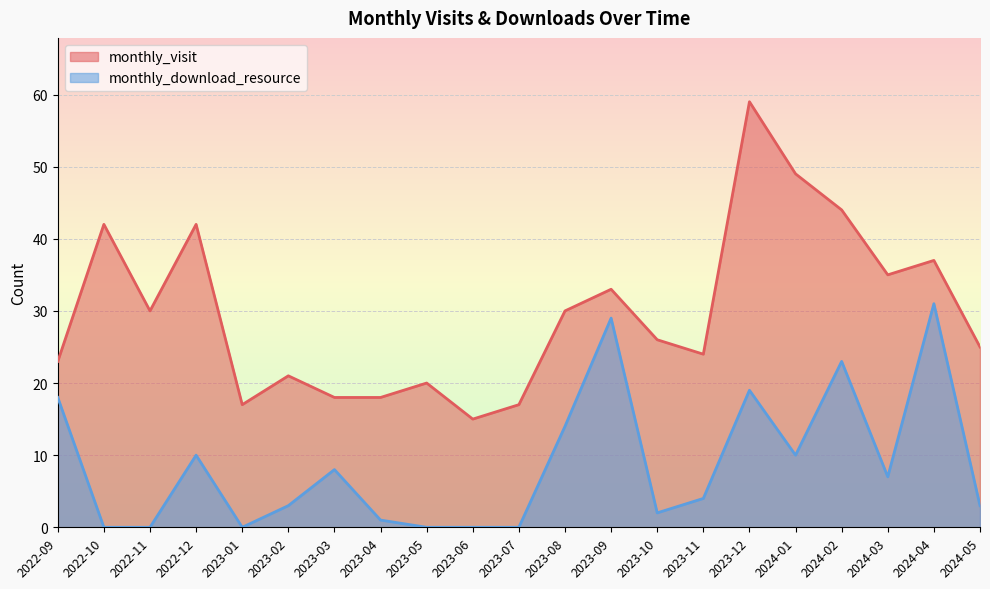

What is the label of the 8th point from the left?

2023-04